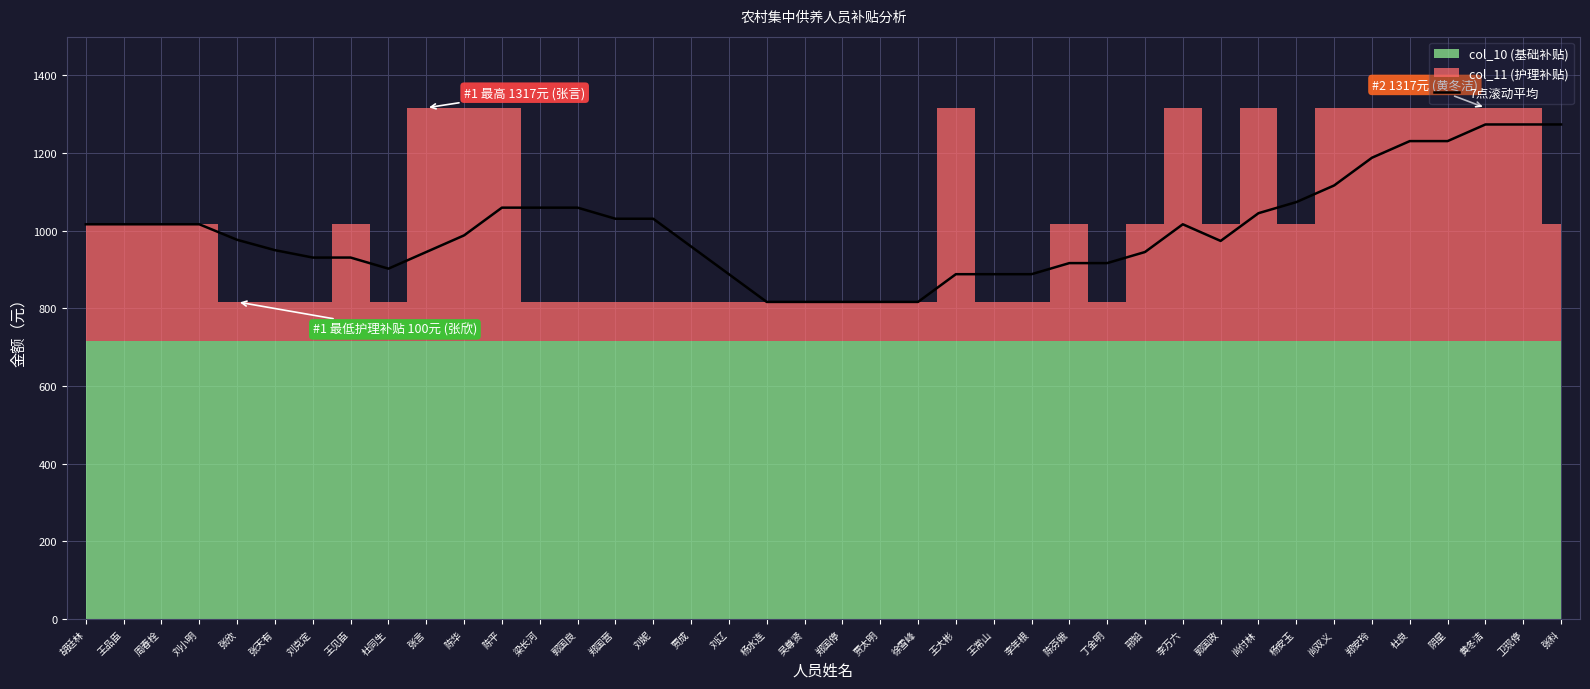

Is it true that the value at 刘辽 is 888.1?

True